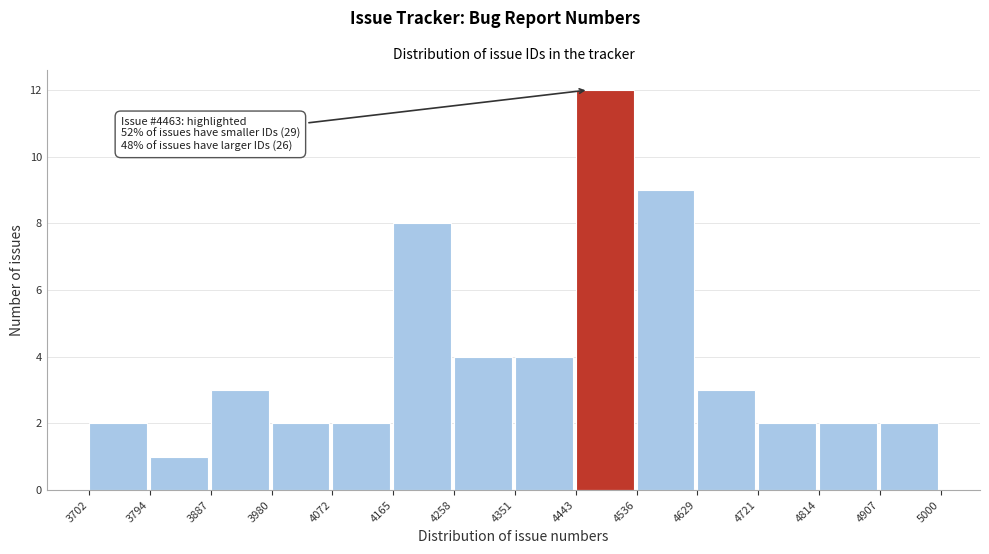

Which range on the x-axis has the tallest bar?

4443 to 4536